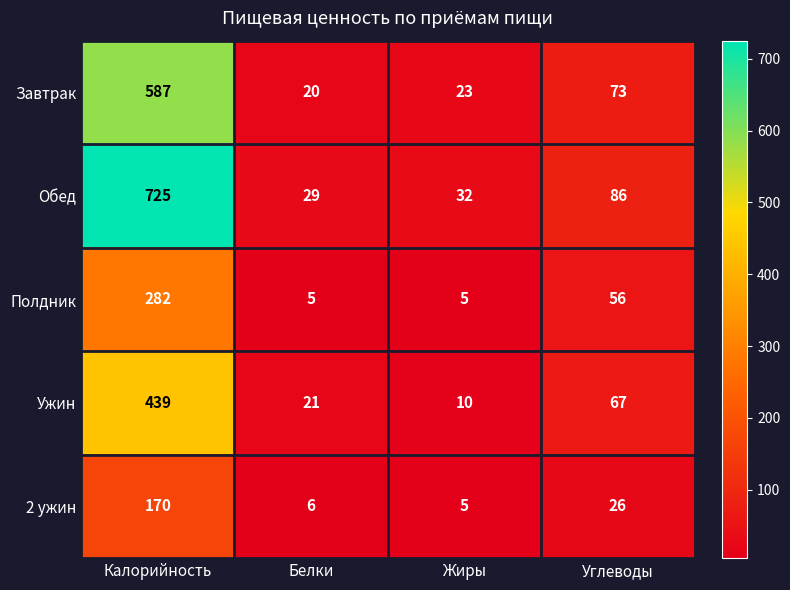

The Ужин series shows 30 at Углеводы. True or false?

False